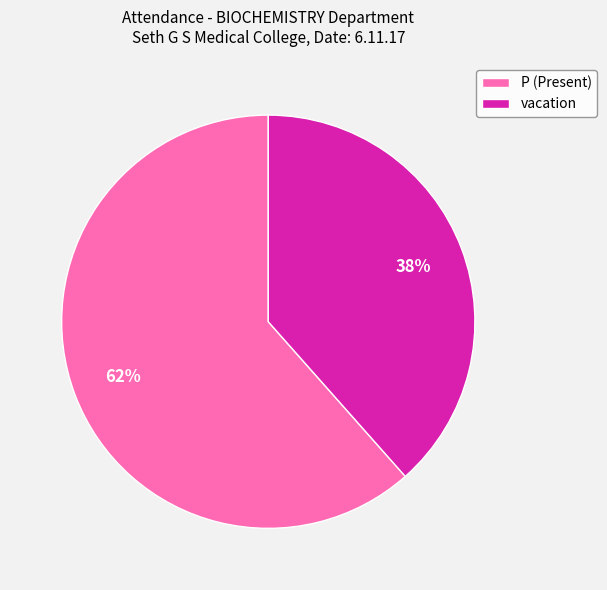

Rank the categories by value from highest to lowest.

P, vacation